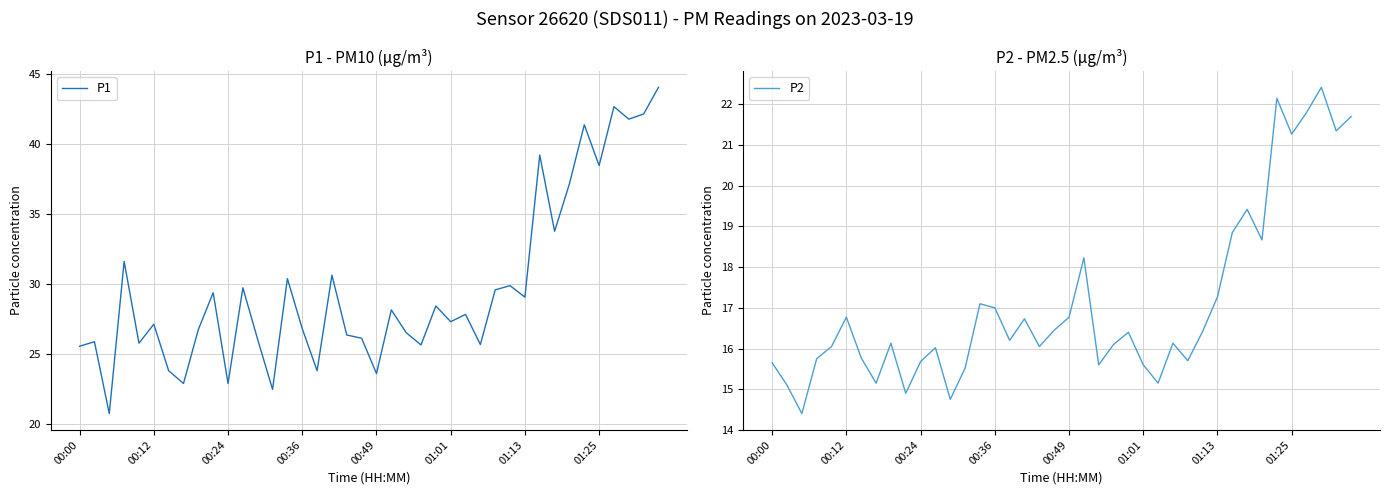

True or false: P1 and P2 cross at least once.

False